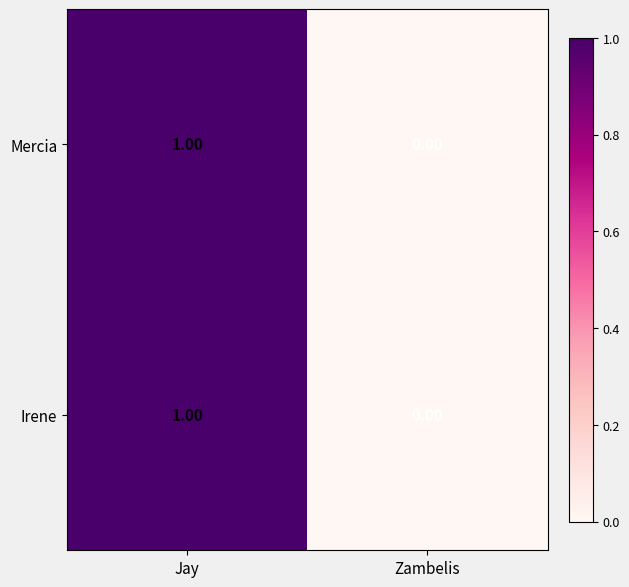

At which category is the sum across all series the highest?

Jay